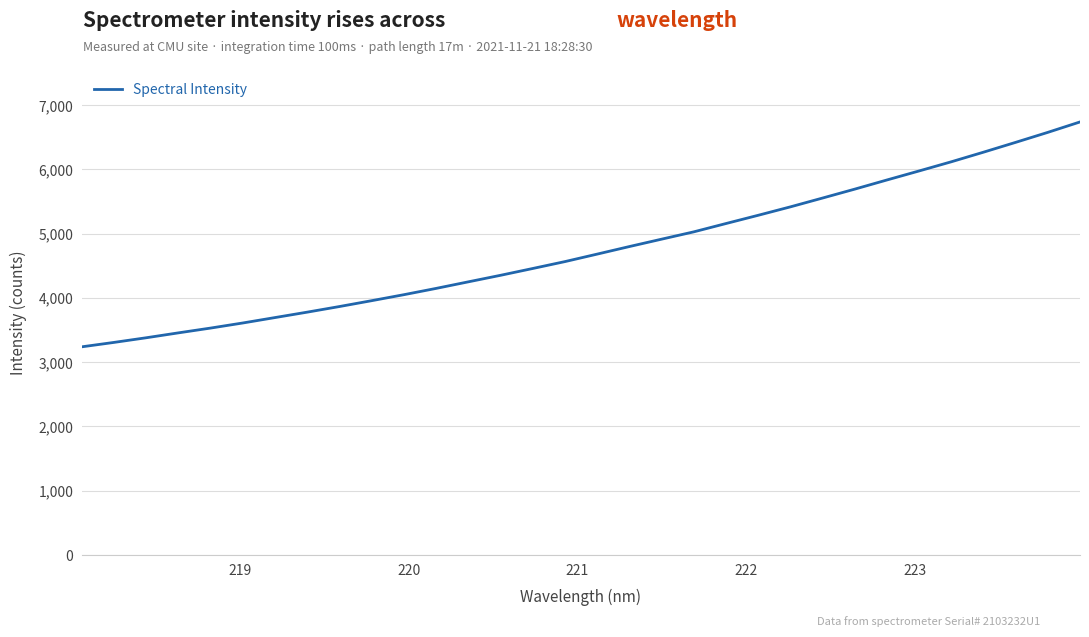

What is the minimum value shown in the chart?

3236.3